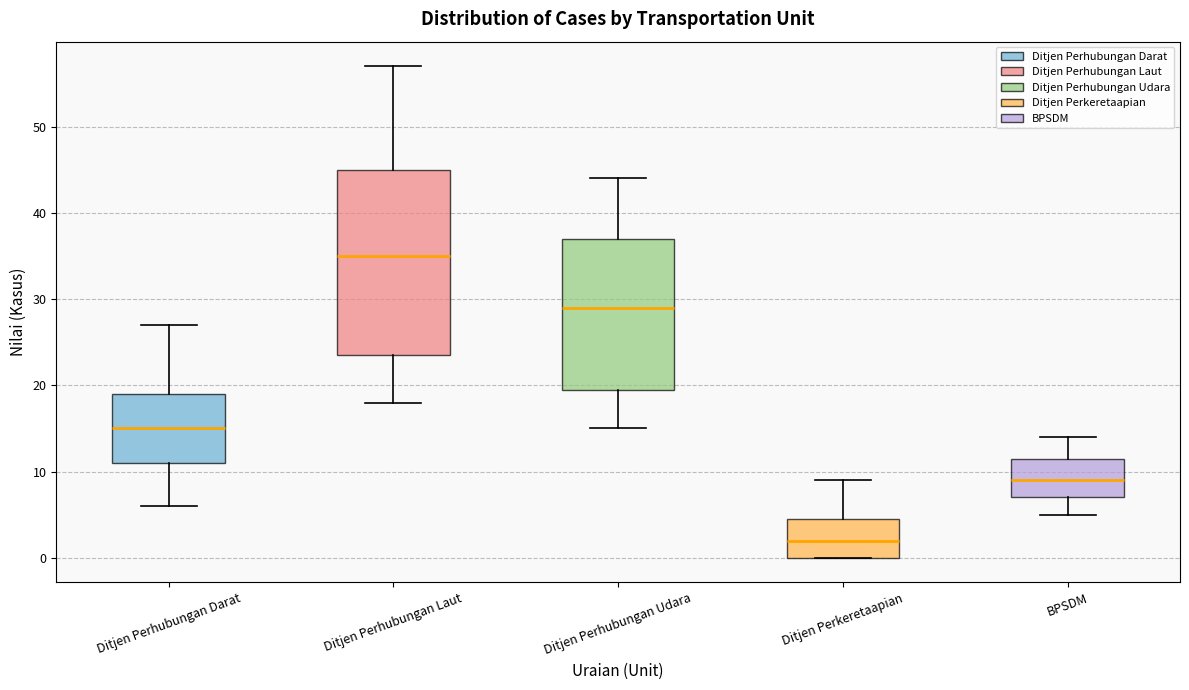

Reading left to right, read every box against the y-axis: the position of its median line, the range the box covers, and the ends of its whiskers. The values are not printed on the chart, so give them approximately, as read against the axis.

Ditjen Perhubungan Darat: median 15, box 11 to 19, whiskers 6 to 27
Ditjen Perhubungan Laut: median 35, box 24 to 45, whiskers 18 to 57
Ditjen Perhubungan Udara: median 29, box 20 to 37, whiskers 15 to 44
Ditjen Perkeretaapian: median 2, box 0 to 5, whiskers 0 to 9
BPSDM: median 9, box 7 to 12, whiskers 5 to 14